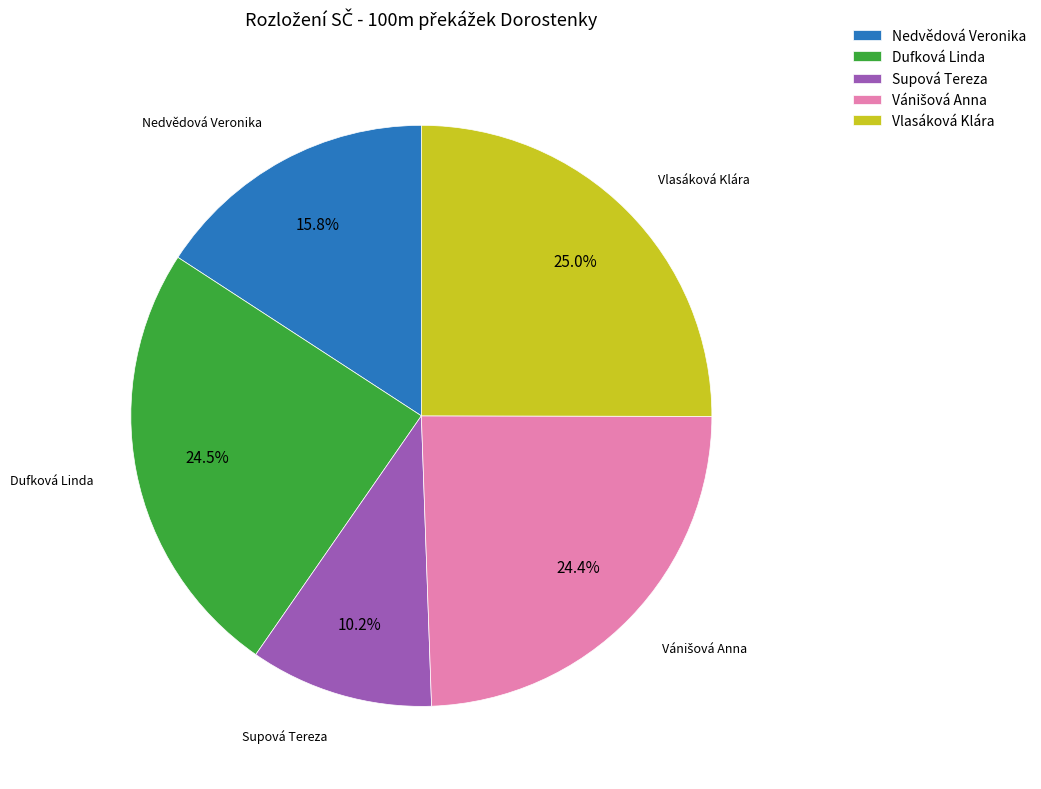

Which slice is the smallest?

Supová Tereza